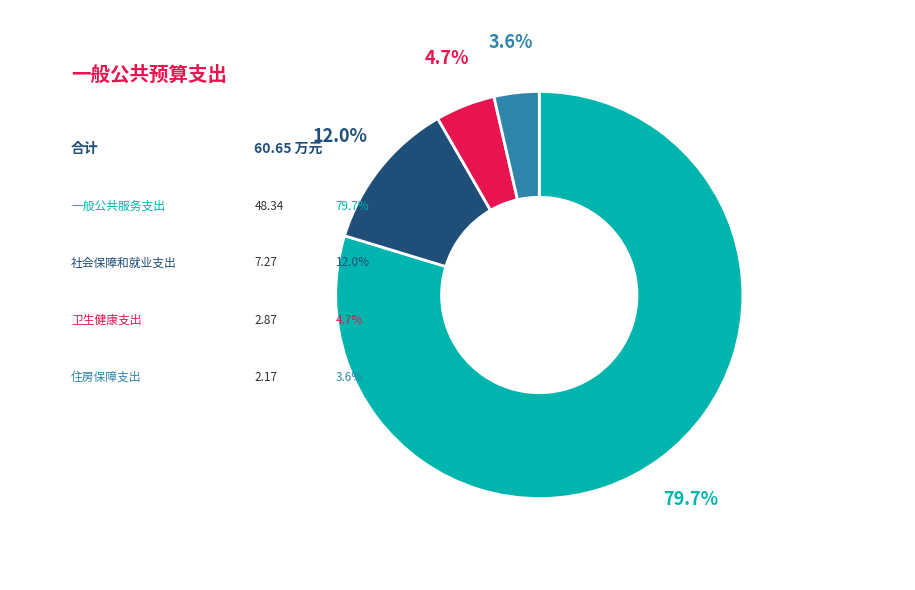

To the nearest percent, what portion does 社会保障和就业支出 represent?

12%